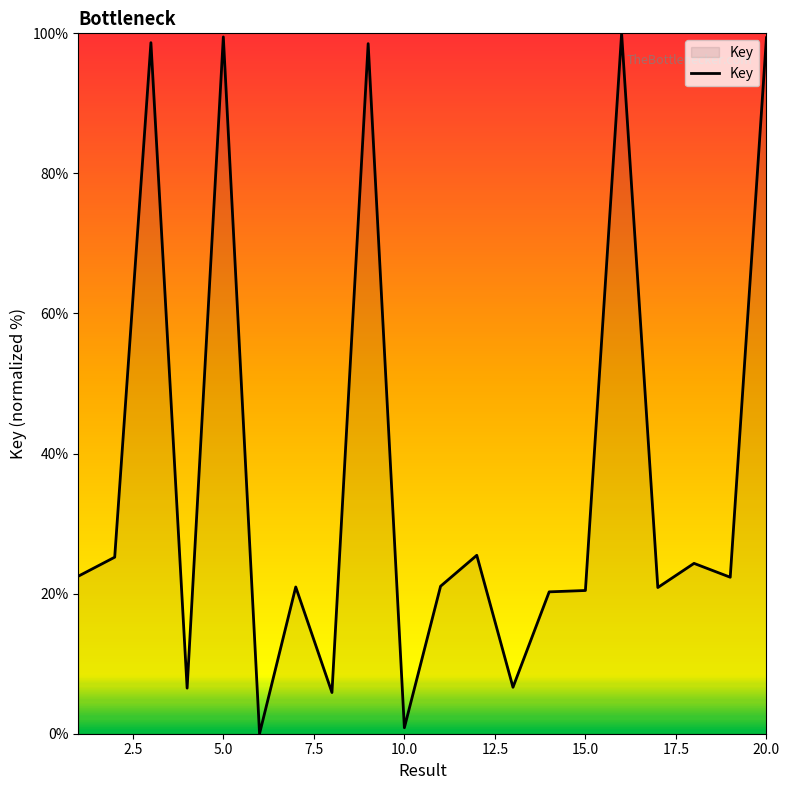

What is the greatest value displayed?

100.0